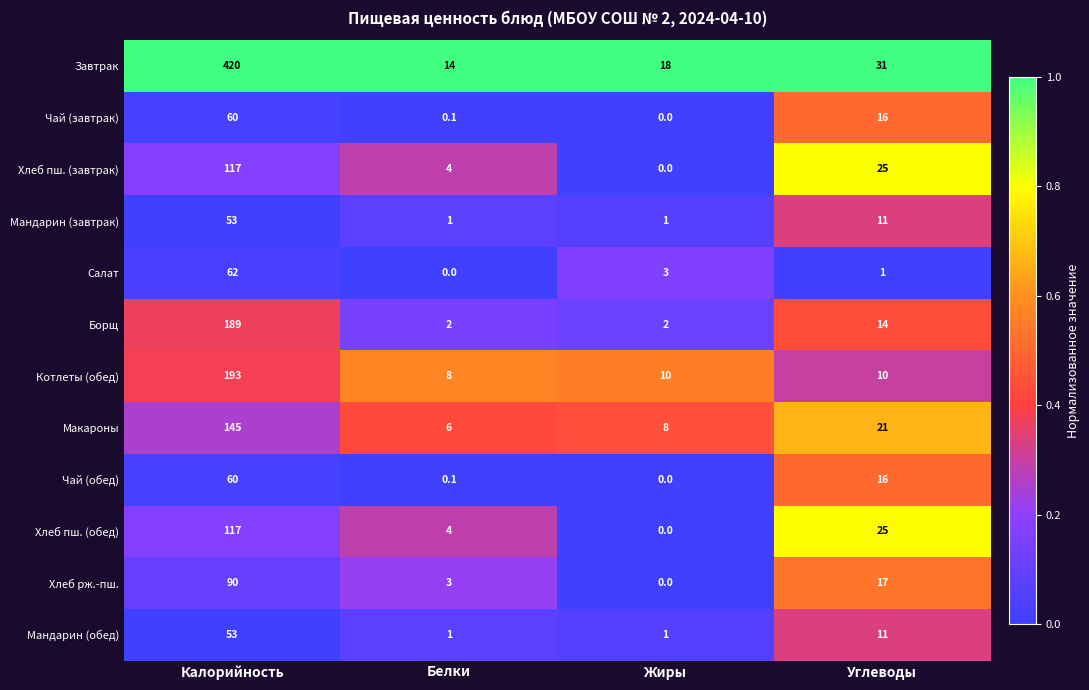

At how many categories does at least one series exceed 0?

4